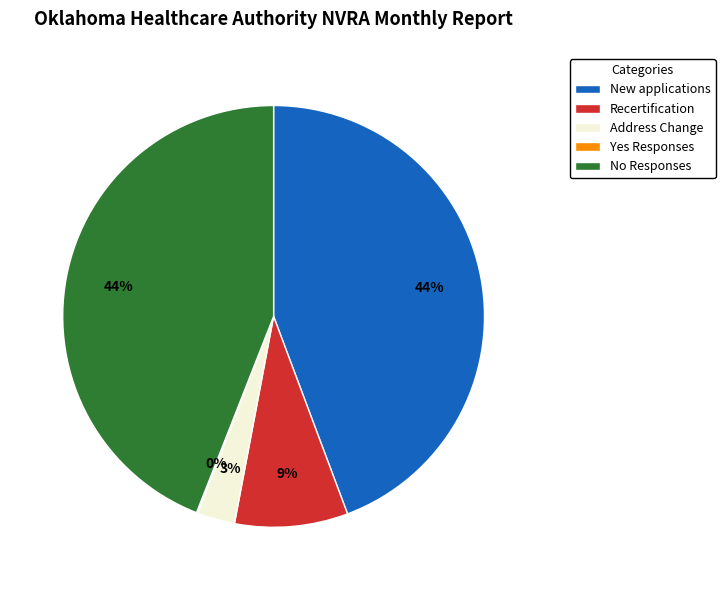

Do Address Change and Recertification together represent more than half of the pie?

No